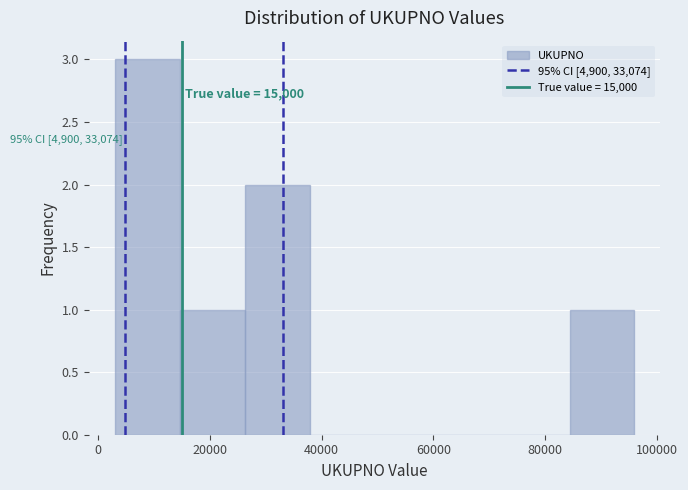

Which range on the x-axis has the tallest bar?

2000 to 14000